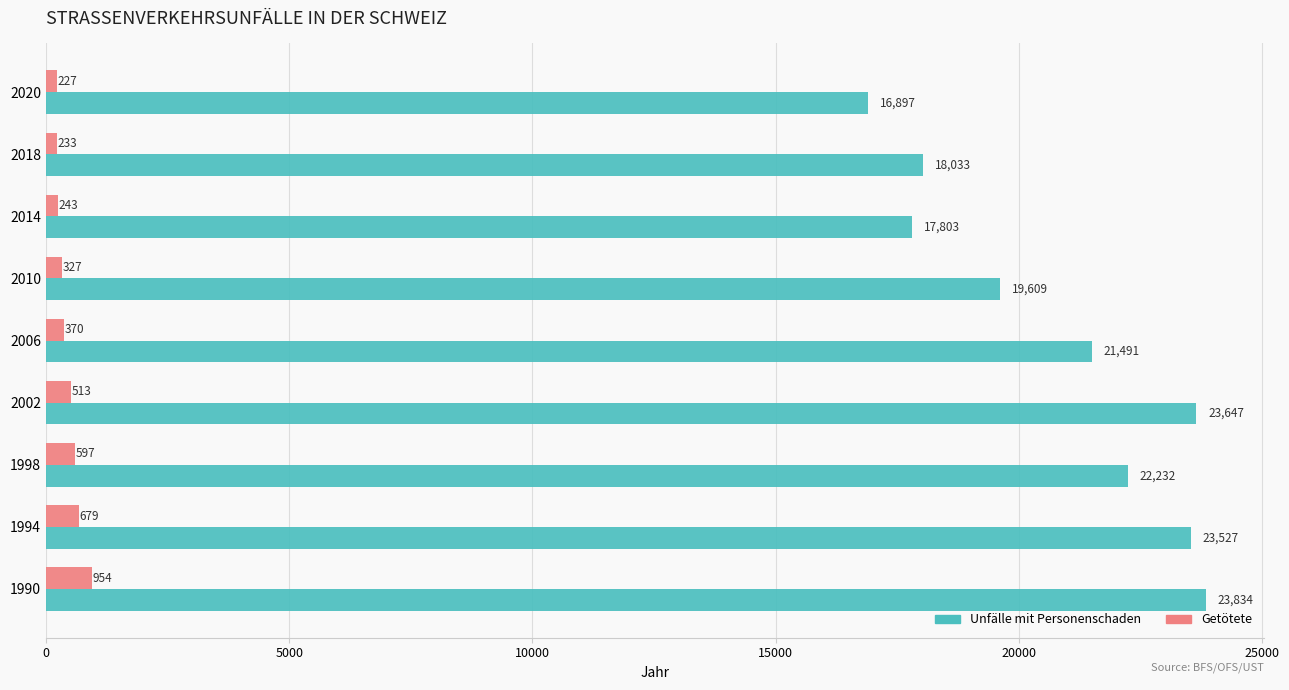

What is the maximum value shown in the chart?

23834